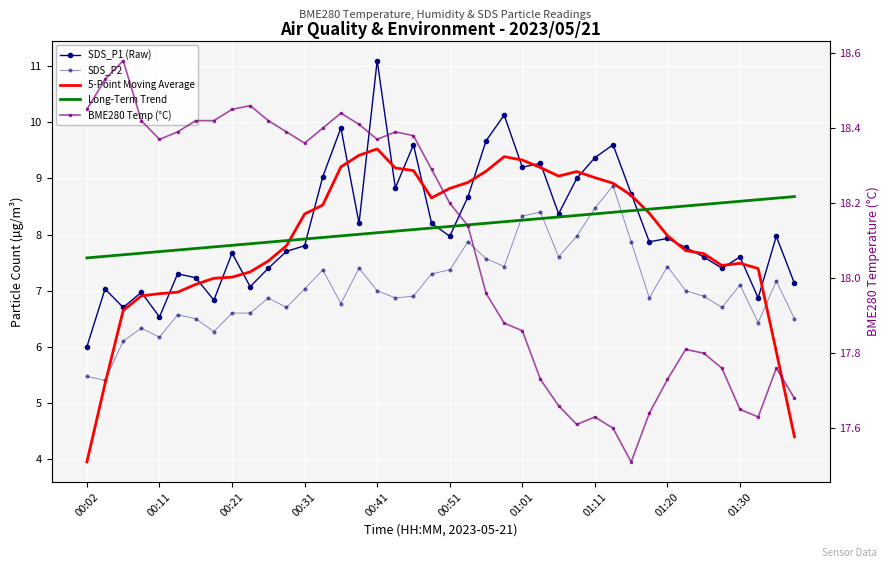

Between 21 and 38, which series saw the biggest shift?

5-Point Moving Average